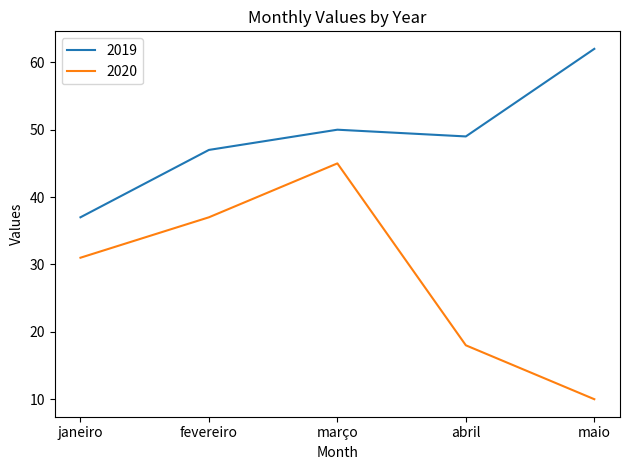

Rank the series at janeiro from highest to lowest value.

2019, 2020